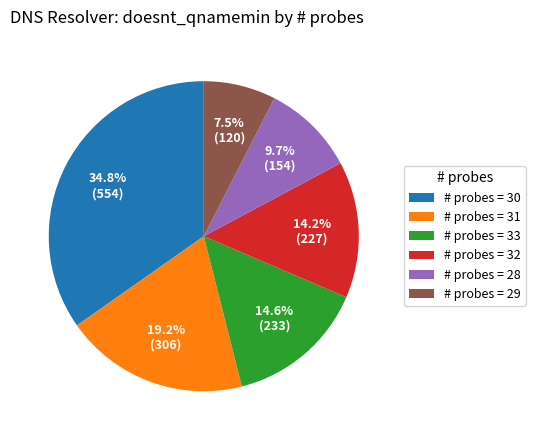

Do # probes = 33 and # probes = 30 together represent more than half of the pie?

No